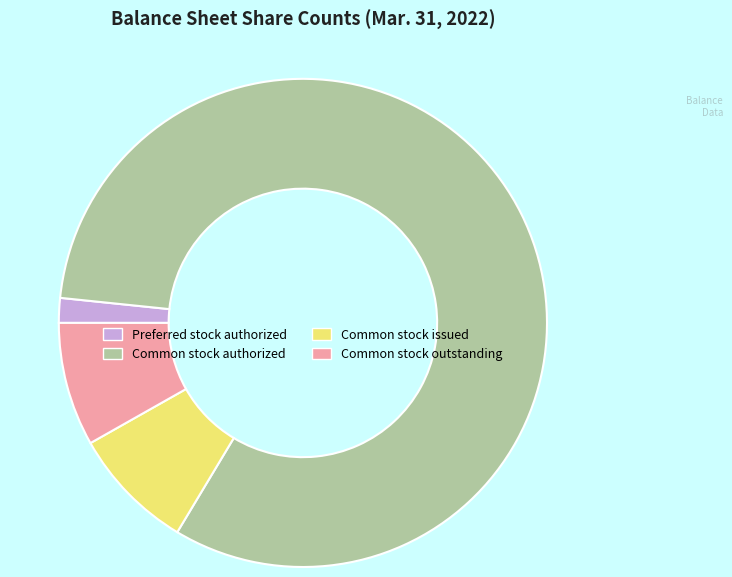

What is the ratio of the value at Common stock authorized to the value at Preferred stock authorized?

50.0